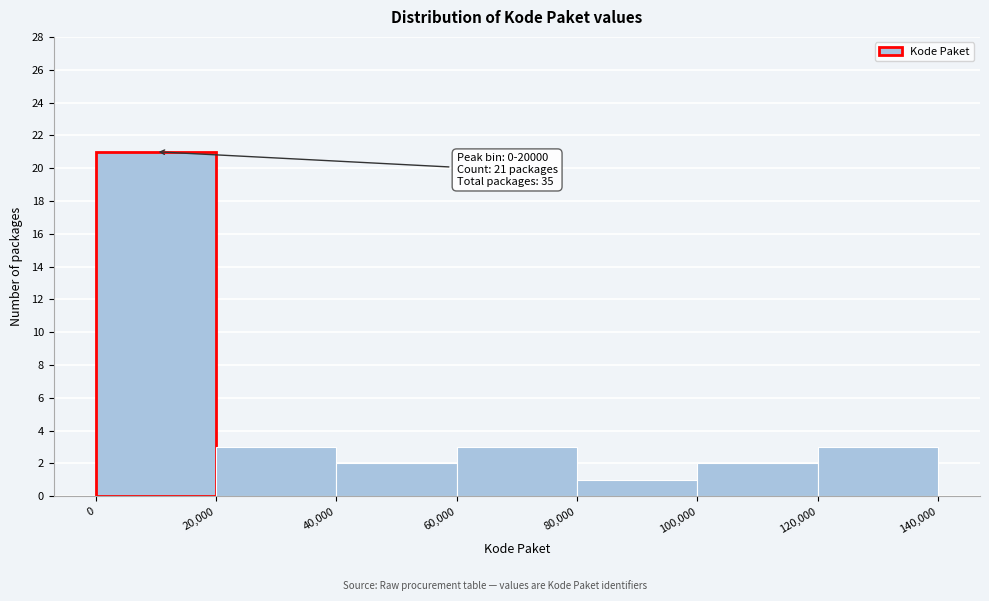

Over which range of the x-axis is the bar tallest?

0 to 20,000